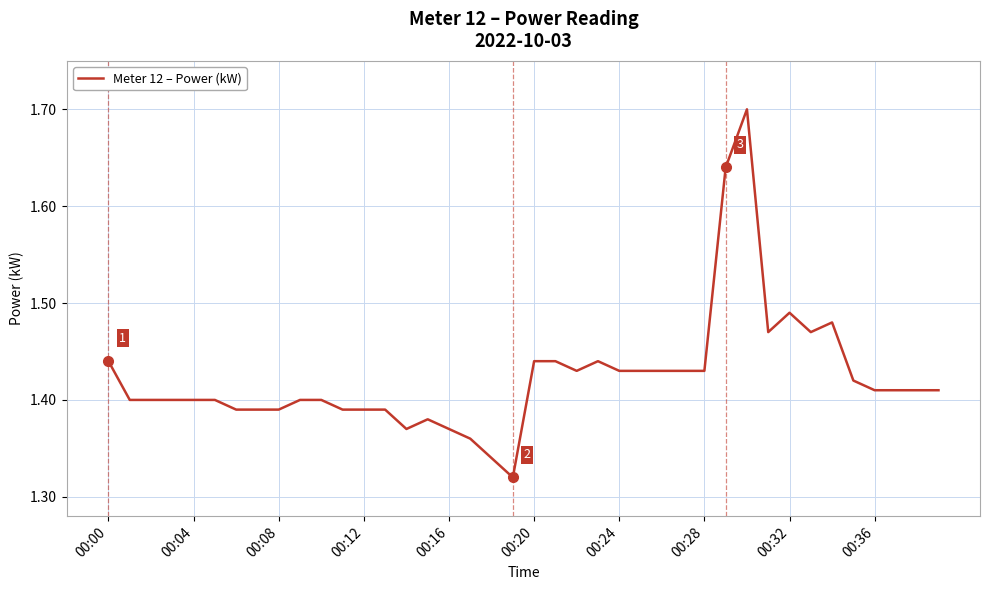

What is the greatest value displayed?

1.7